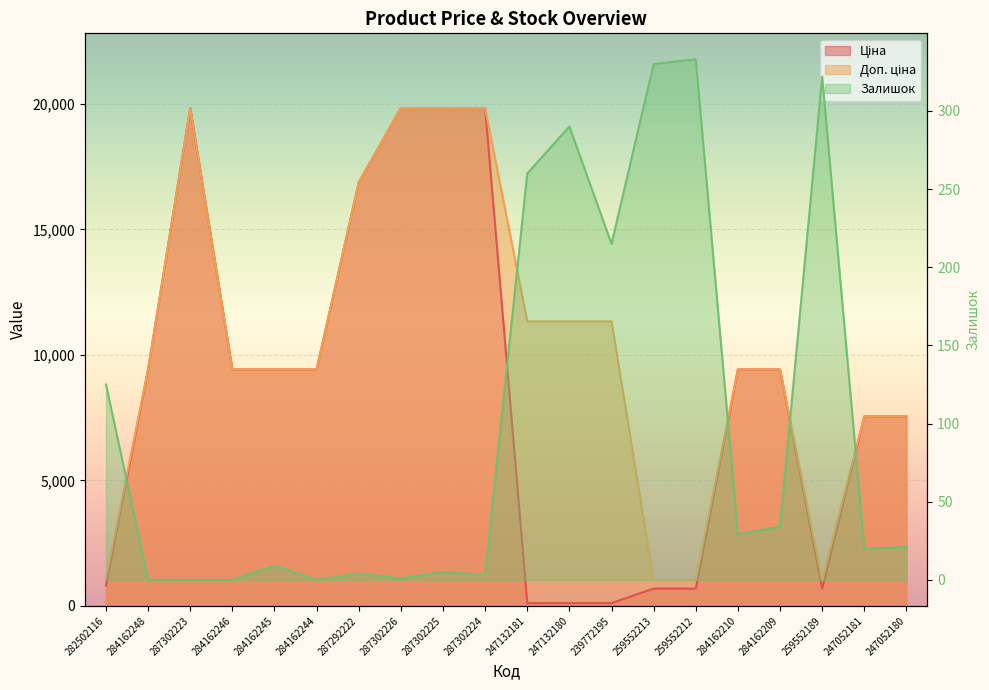

What are all the series names shown in the legend?

Ціна, Доп. ціна, Залишок